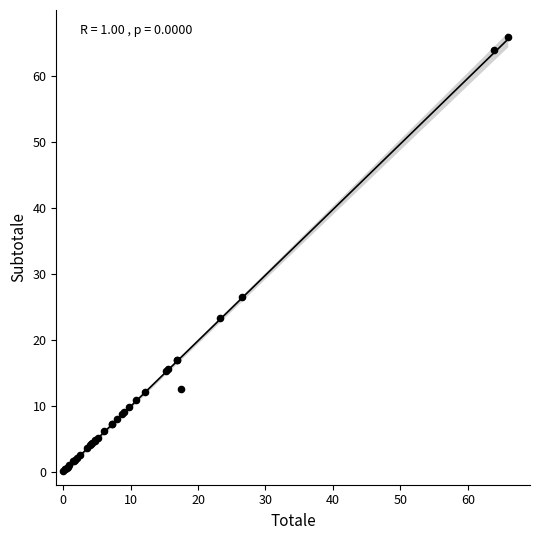

What Y value in the scatter plot is closest to 32?

26.5